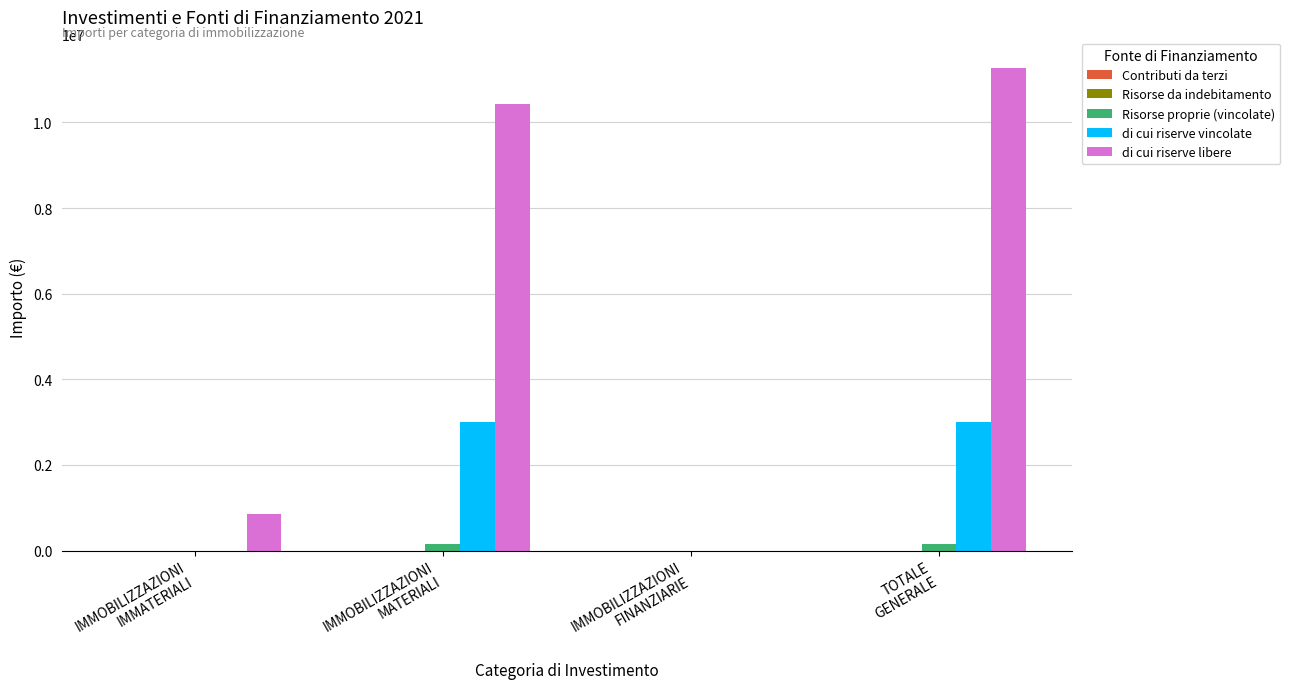

Are the bars horizontal?

No